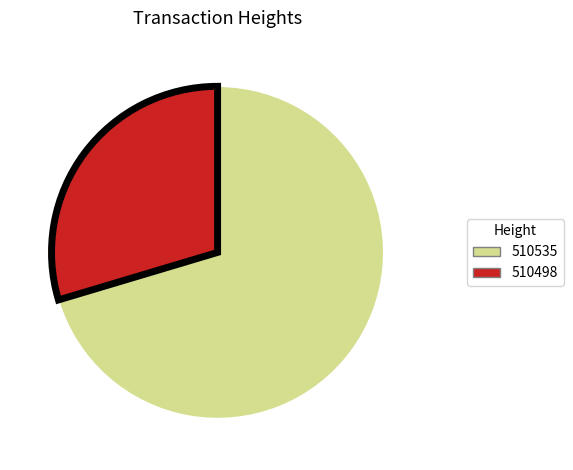

What is the majority slice?

510535